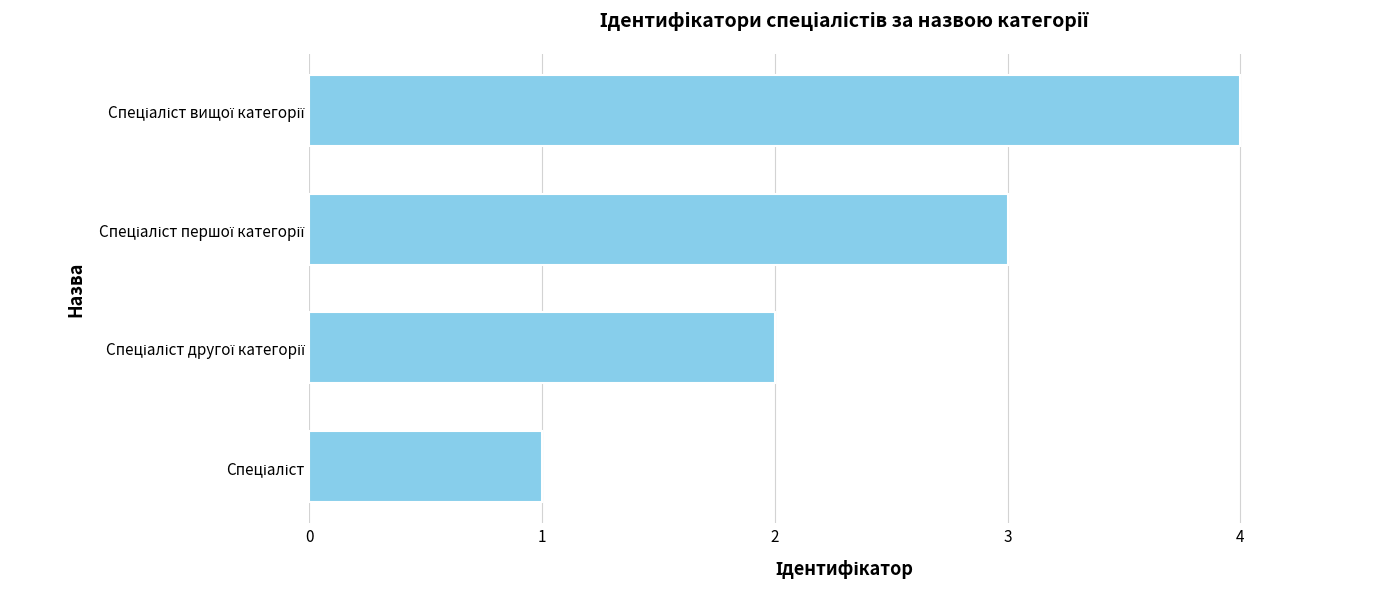

What is the sum of all values?

10